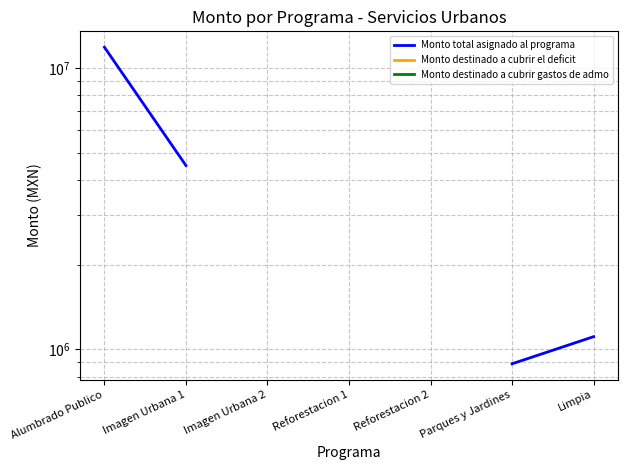

What is the smallest value displayed?

889581.0